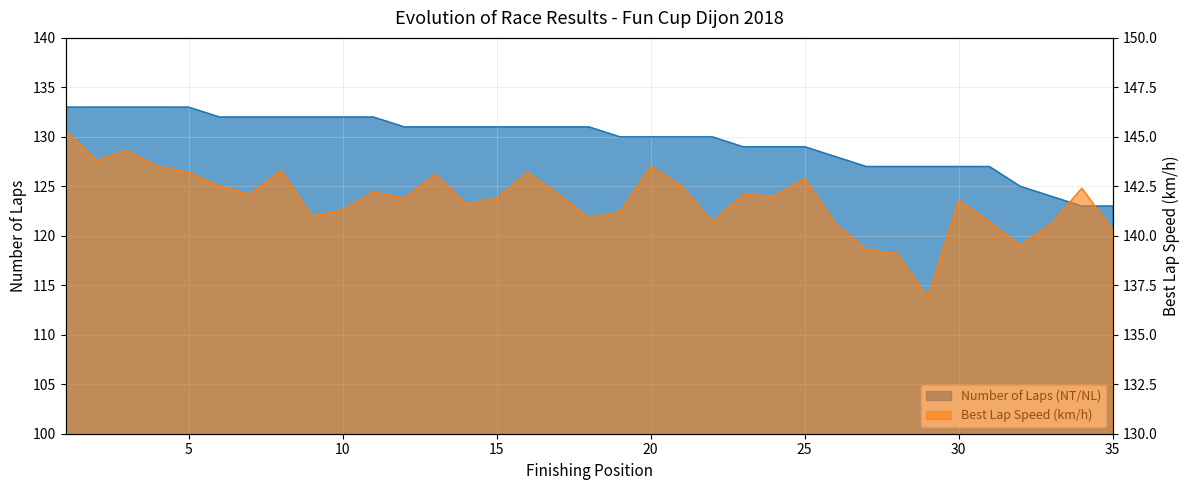

Which label corresponds to the smallest value in the chart?

AB SPORT AUTO